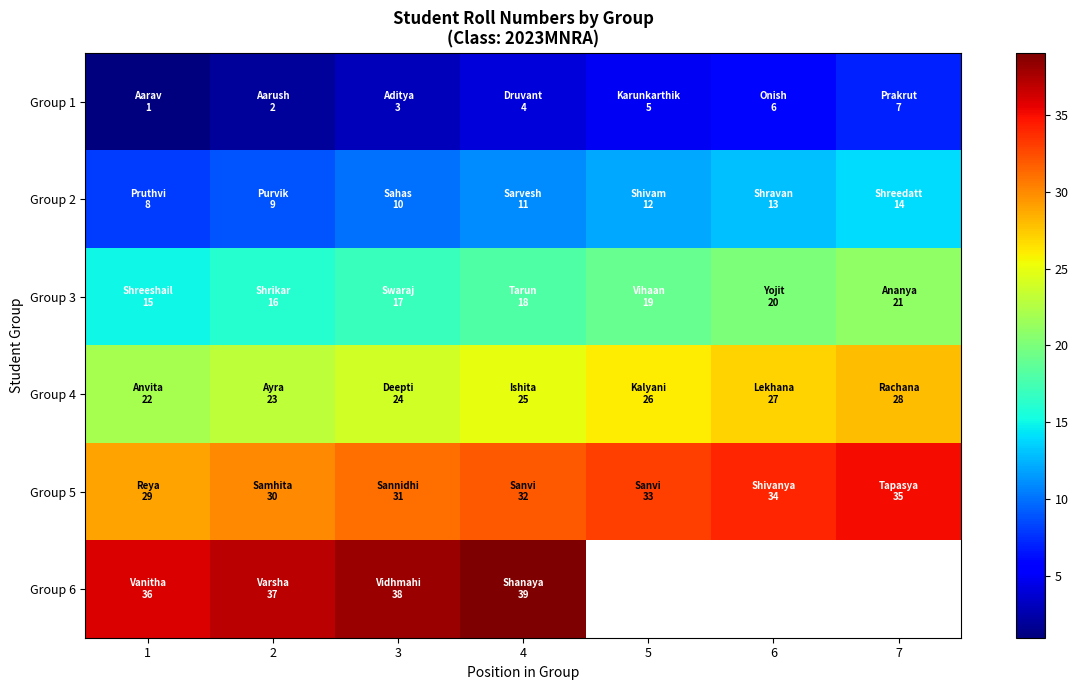

How many values in the Group 1 series exceed 4?

3